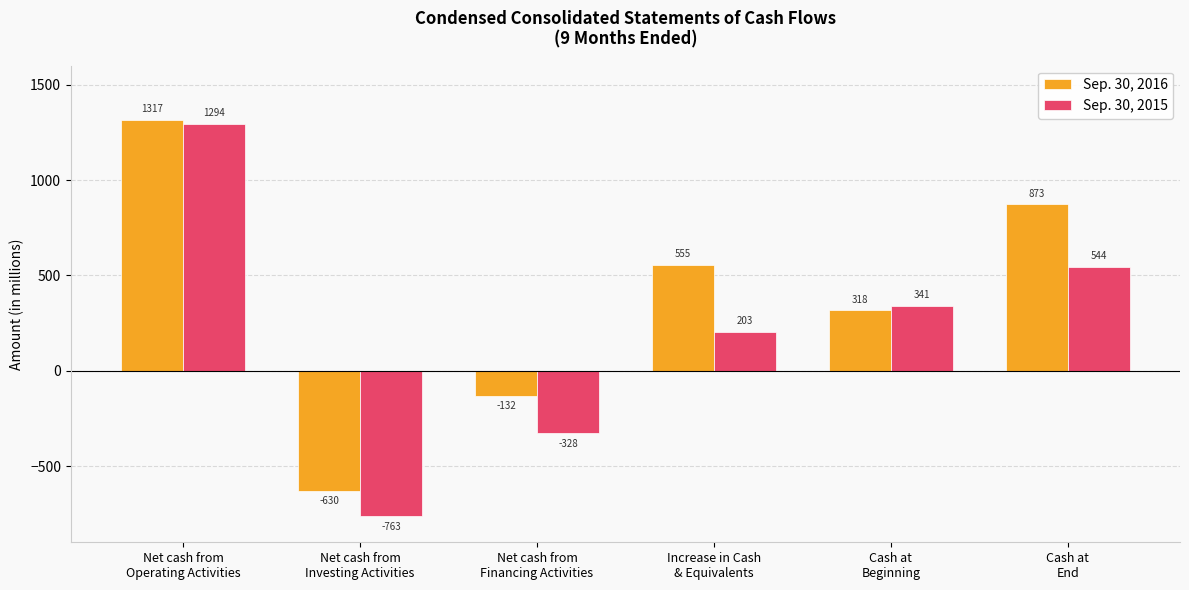

What is the label of the 4th bar from the left?

Increase in Cash
& Equivalents